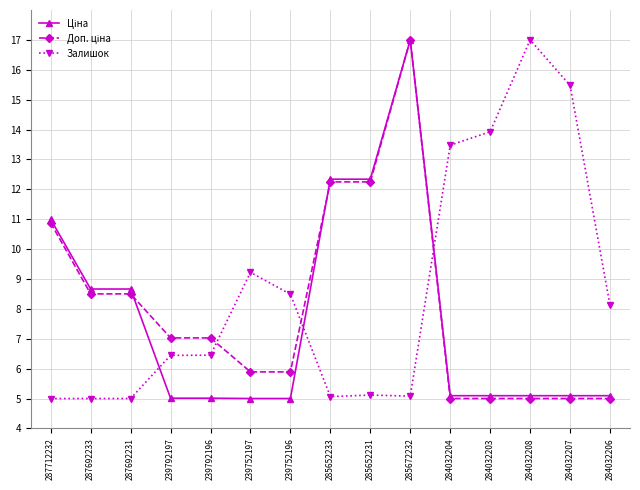

What is the minimum value shown in the chart?

5.0